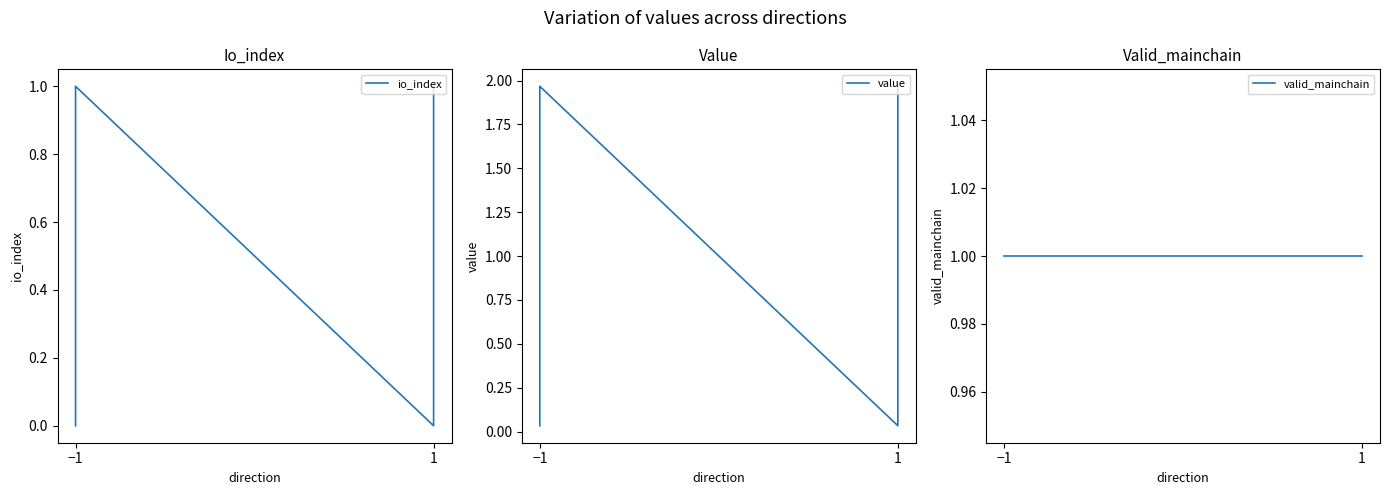

True or false: value has more than 1 points higher than both neighbors.

False